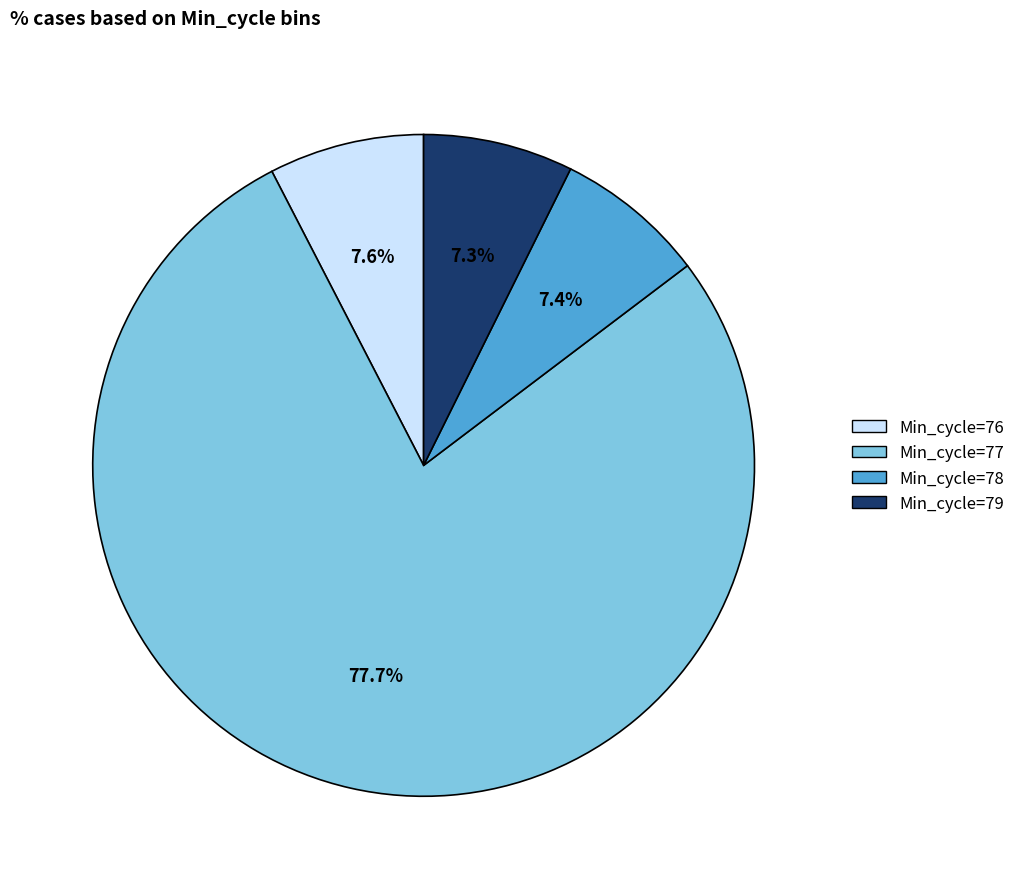

Is there any slice that represents more than half of the pie?

Yes